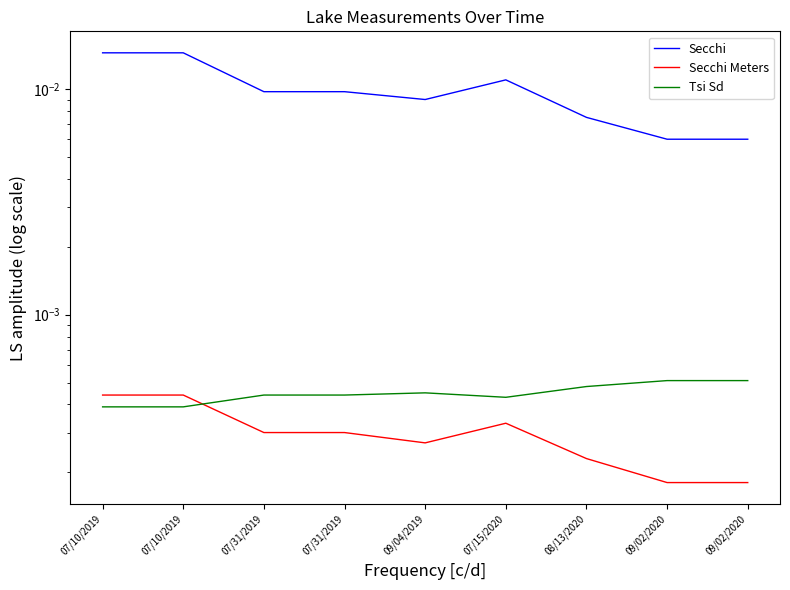

Where is Tsi Sd nearest to the value 0?

07/10/2019